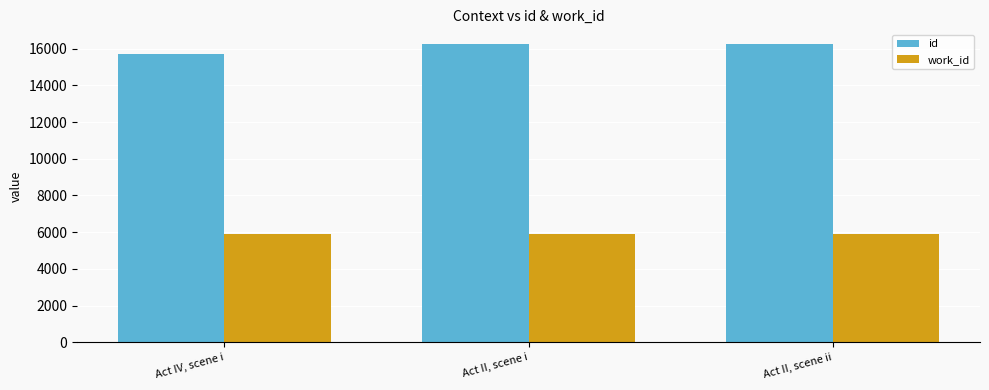

True or false: work_id has a value of 8783 at Act IV, scene i.

False